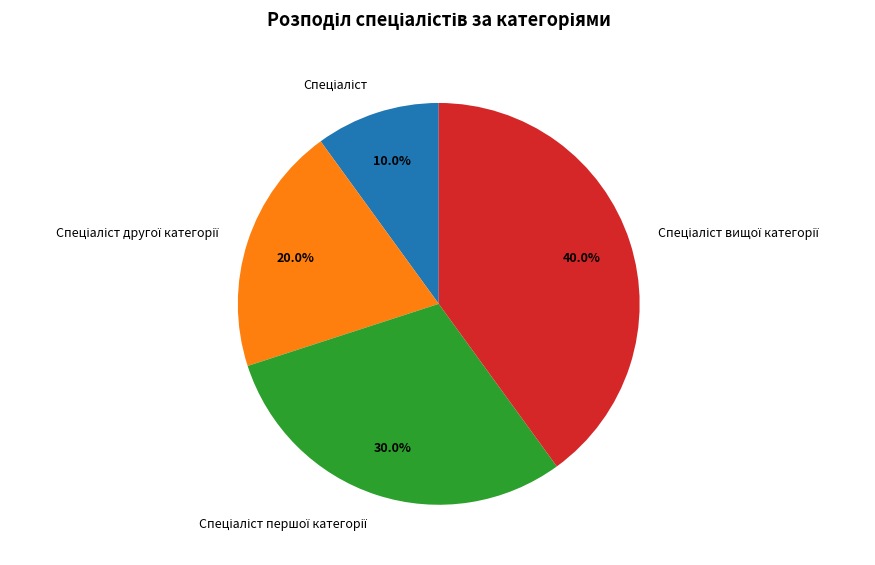

Is there any slice that represents more than half of the pie?

No